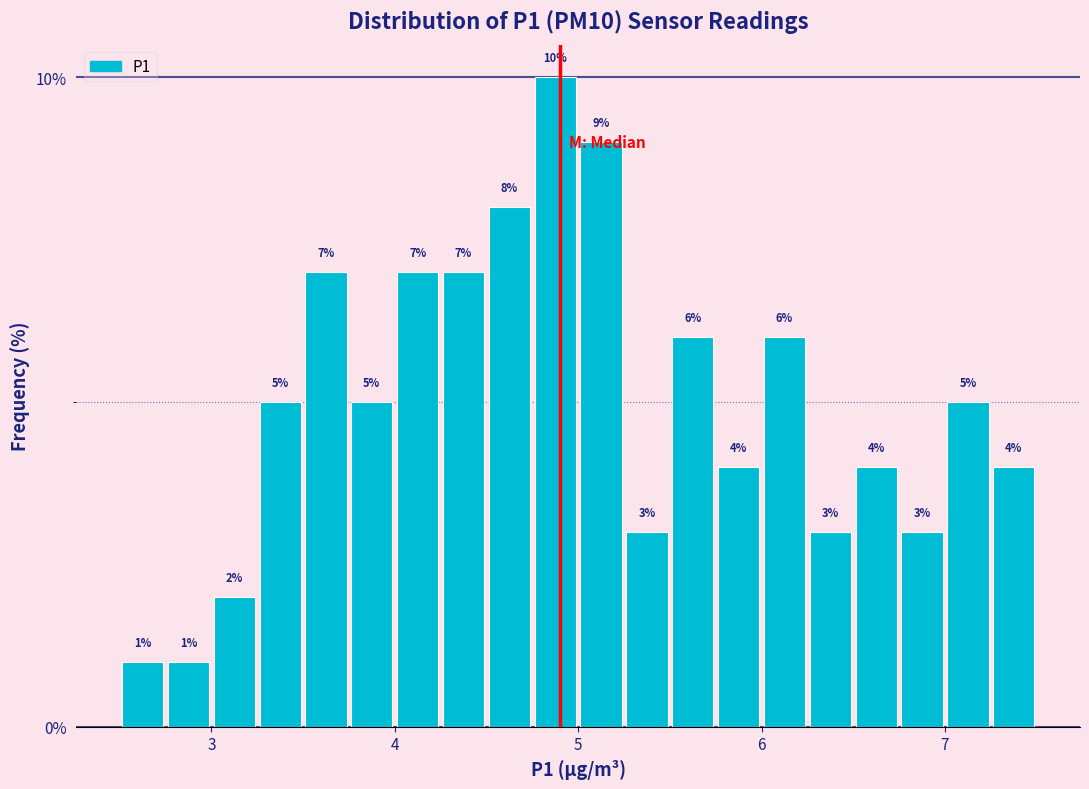

Around what value on the x-axis is the tallest bar? Give the approximate position of its centre, as read against the axis.

4.9